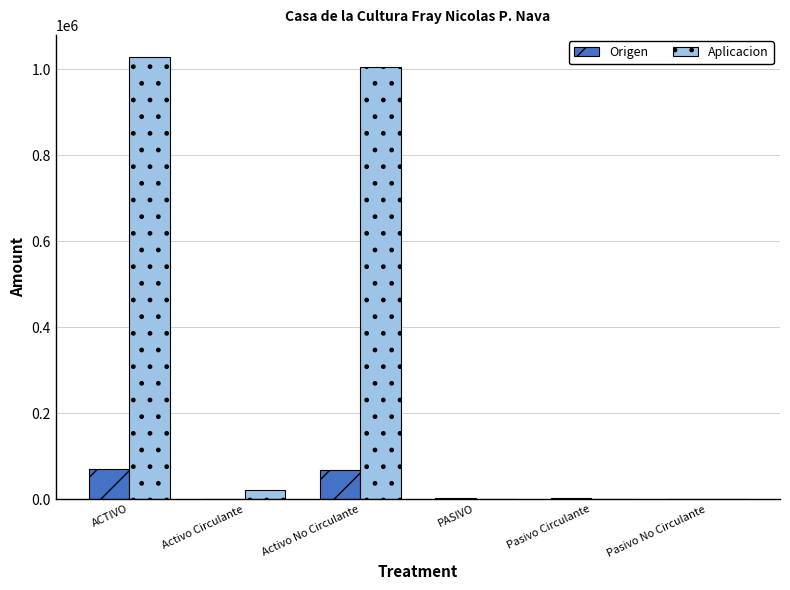

Which label corresponds to the largest value in the chart?

ACTIVO